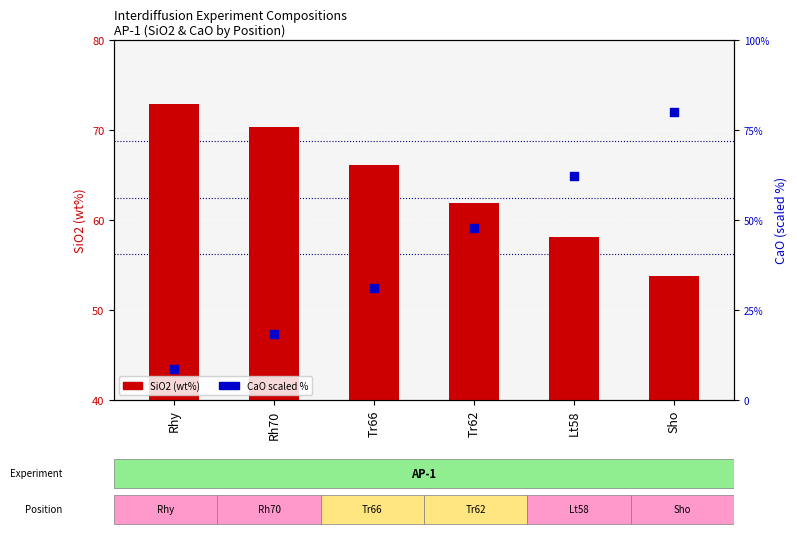

Which series has the largest total across all categories?

SiO2 (wt%)